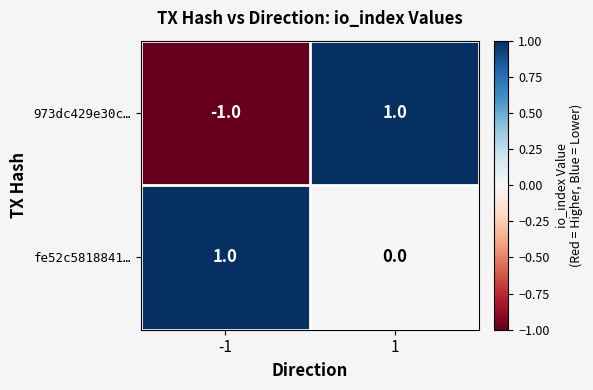

What is the difference between the highest and lowest values at 1?

1